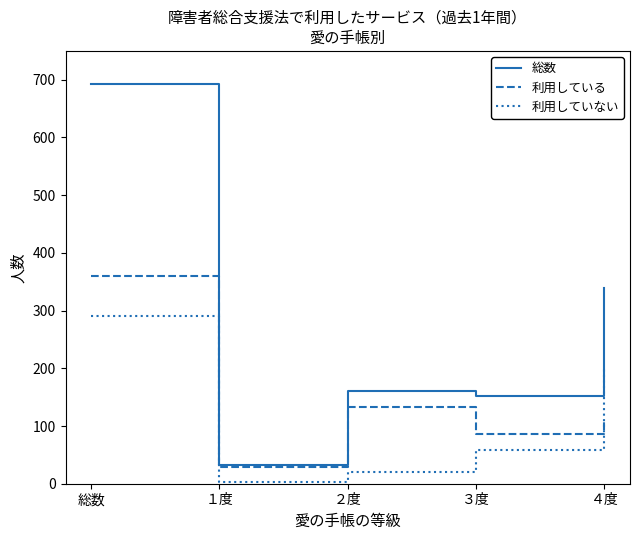

What value does the 利用していない series have at ３度, to the nearest 5?

60